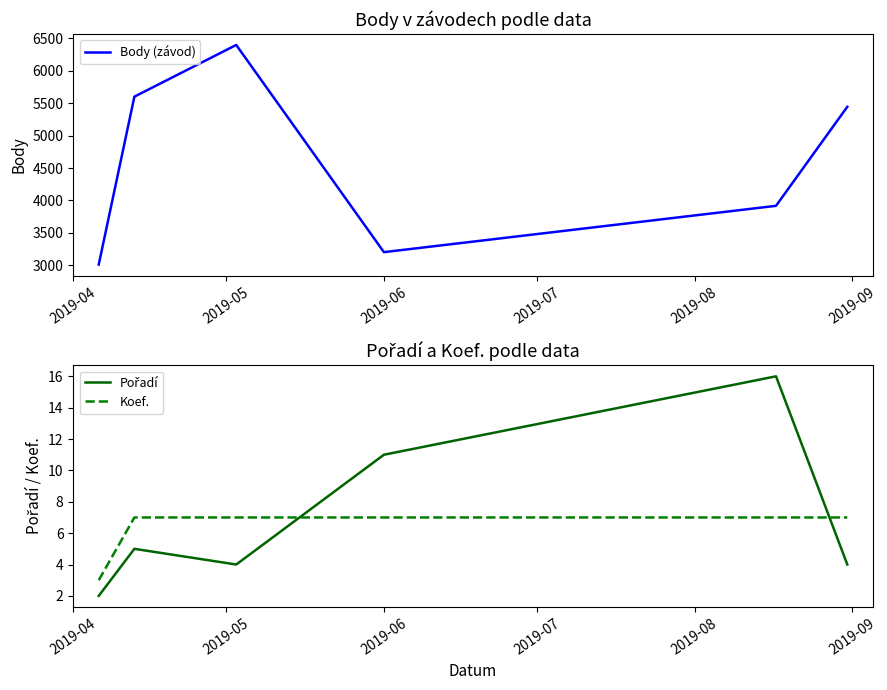

What is the sum of all Pořadí values?

42